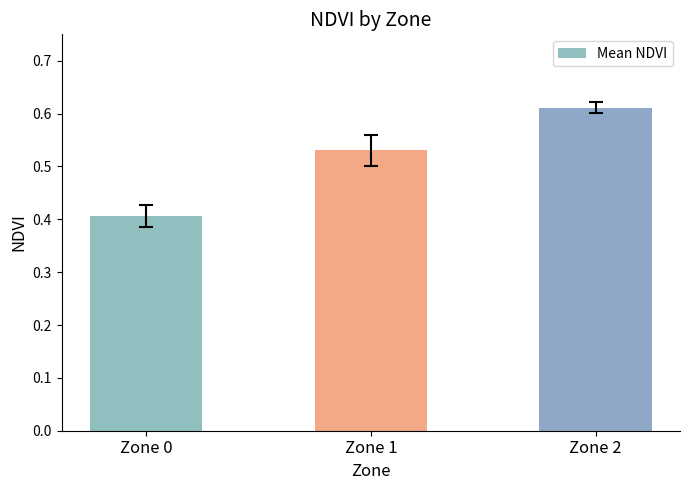

Which label corresponds to the smallest value in the chart?

Zone 0